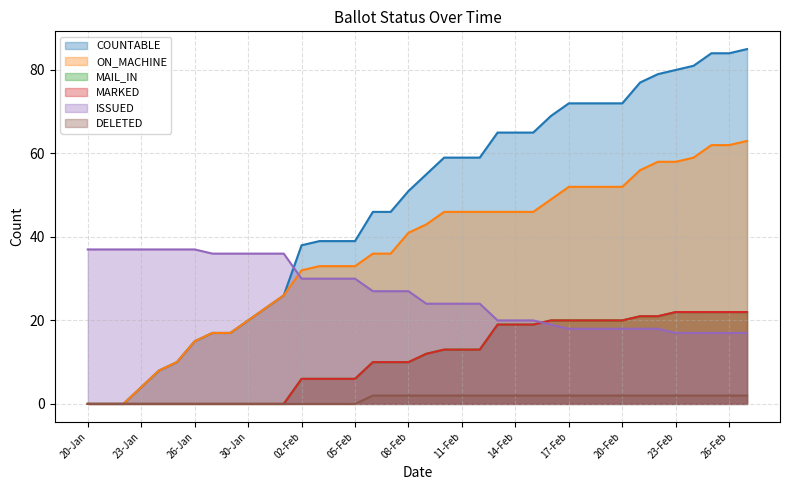

What is the label of the 17th point from the right?

11-Feb